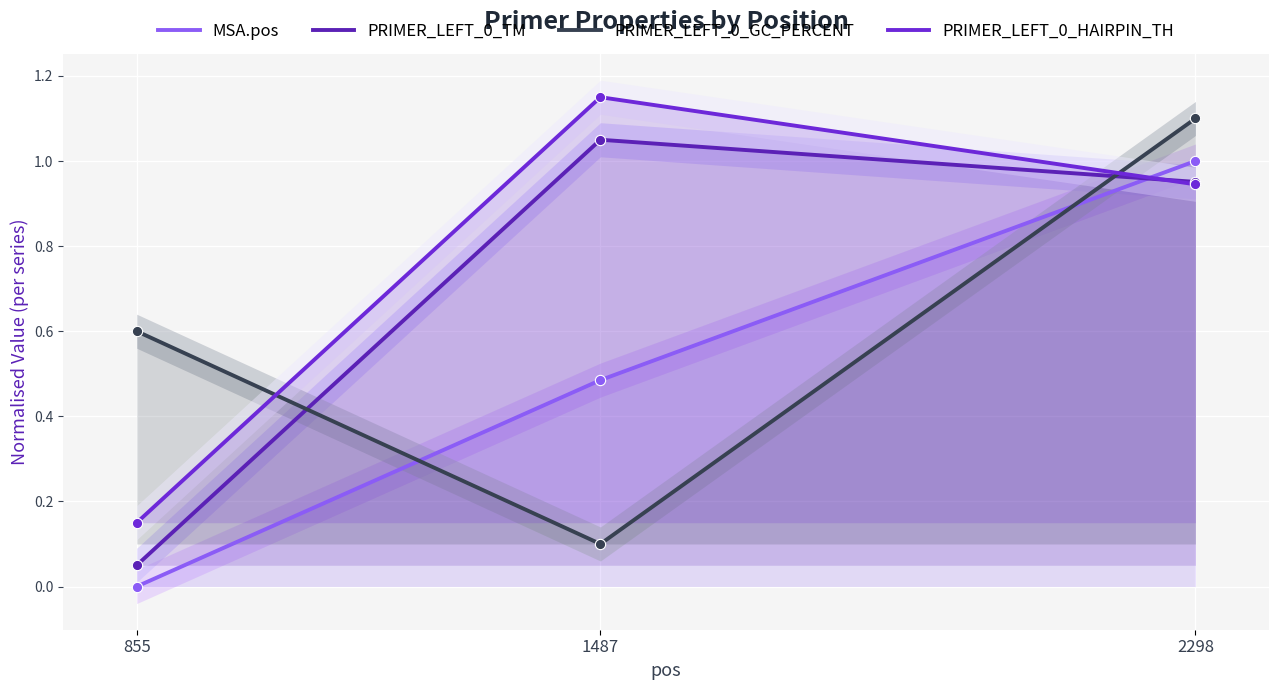

What is the total value across all series at 855?

0.8